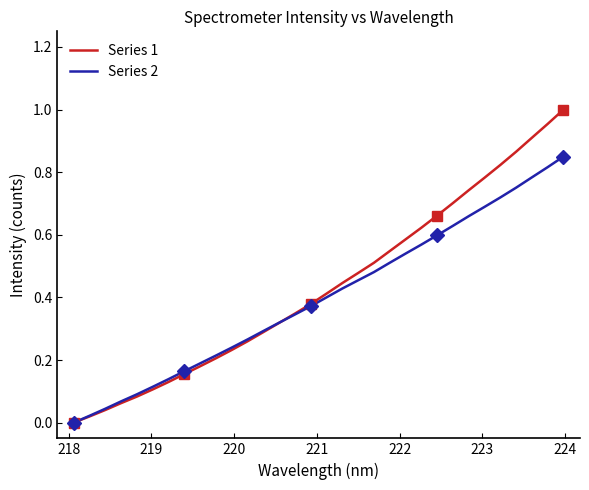

Is this an area chart (filled region under the line)?

No